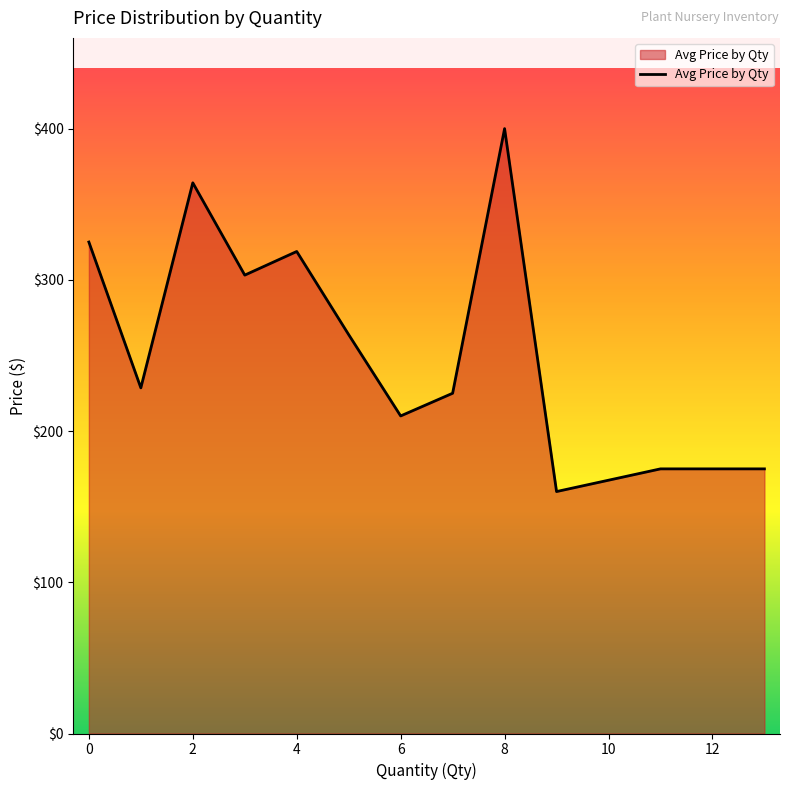

What is the minimum value shown in the chart?

160.0